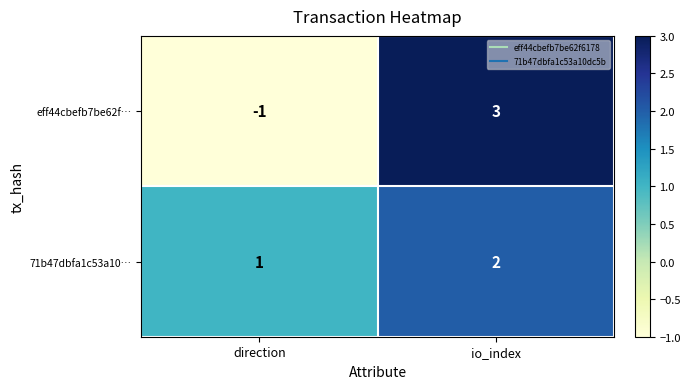

The value of 71b47dbfa1c53a10… at io_index is 2. True or false?

True